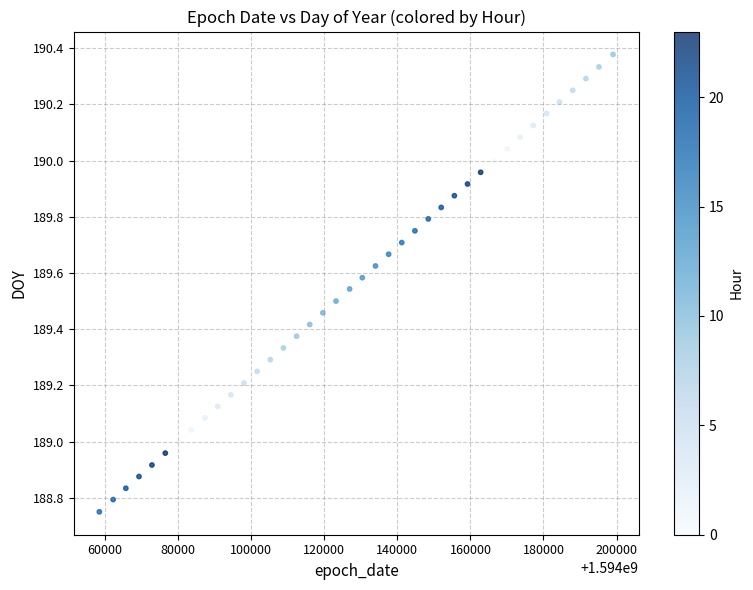

What is the range of Y values (max minus min)?

1.6